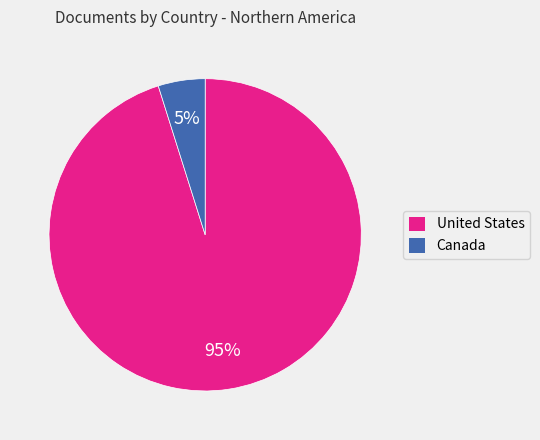

Does Canada represent more than half of the total?

No